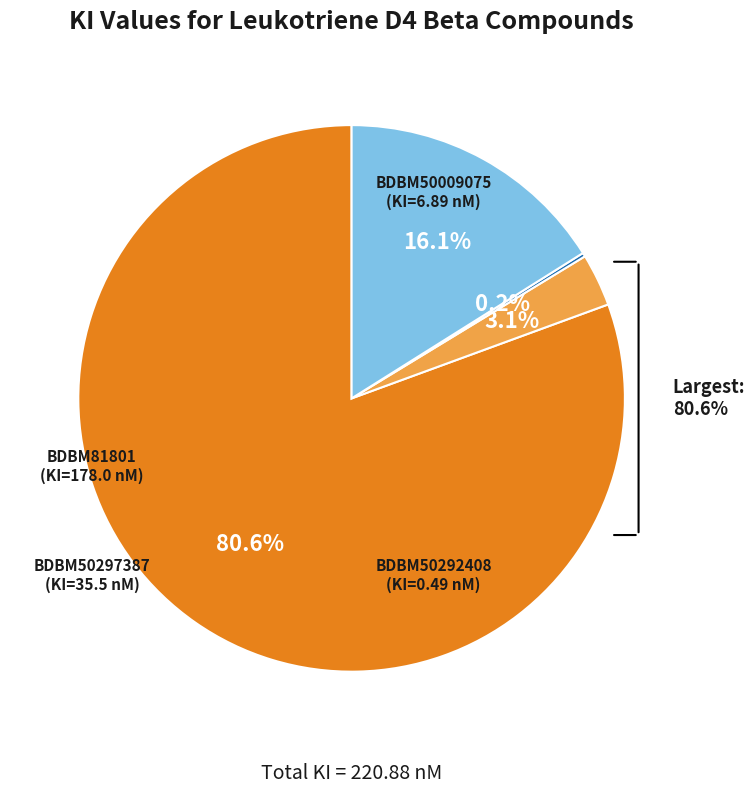

To the nearest percent, what is the difference between the BDBM50009075 and BDBM50297387 slice percentages?

13%